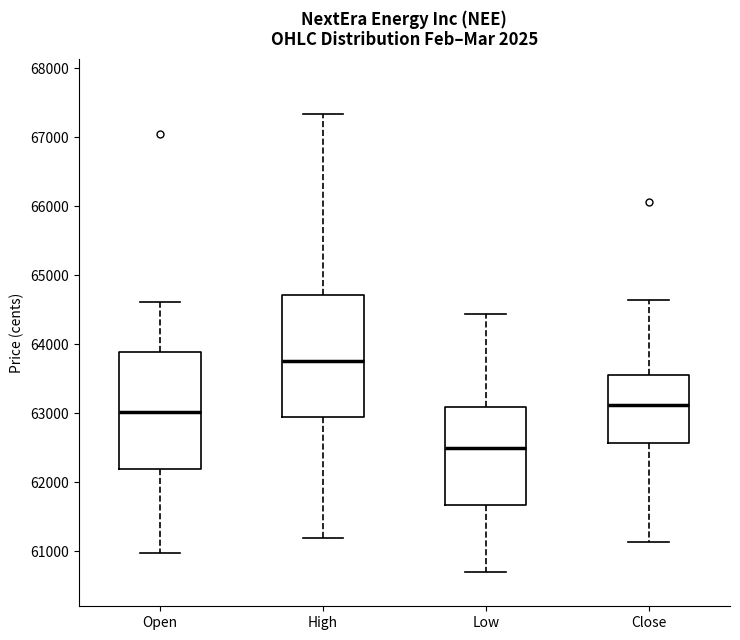

Where does the lower whisker of the box for Close end on the y-axis? The values are not printed on the chart, so give them approximately, as read against the axis.

61100